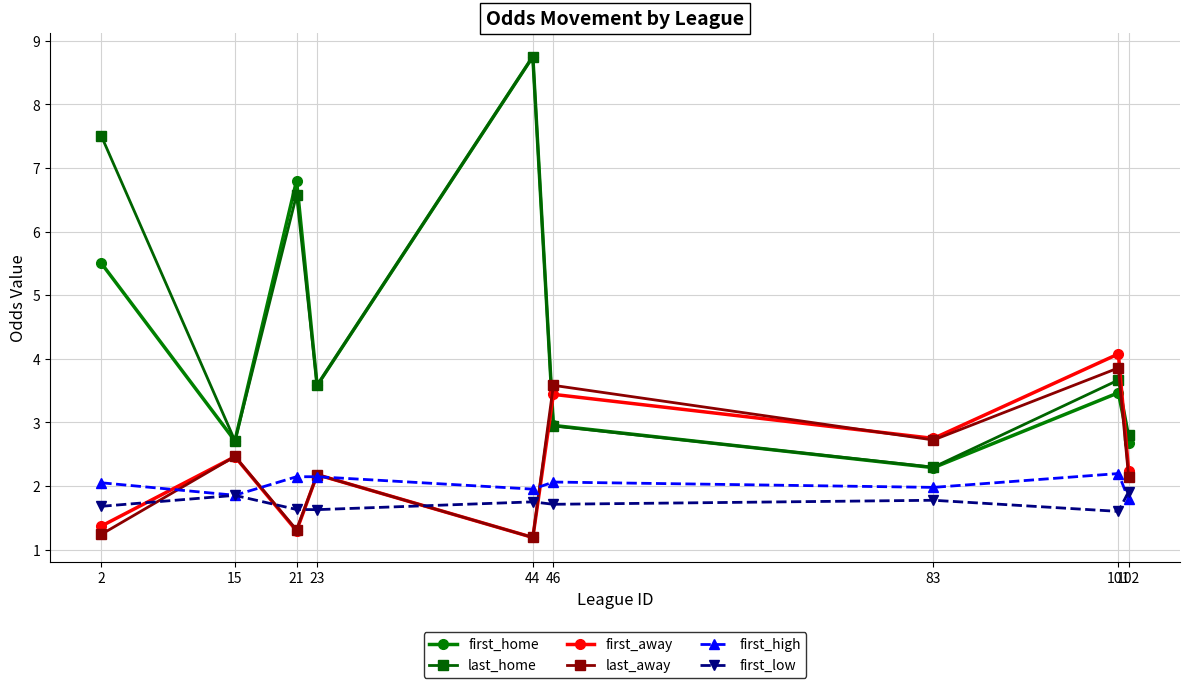

What is the spread (max minus min) of values at 44?

7.6